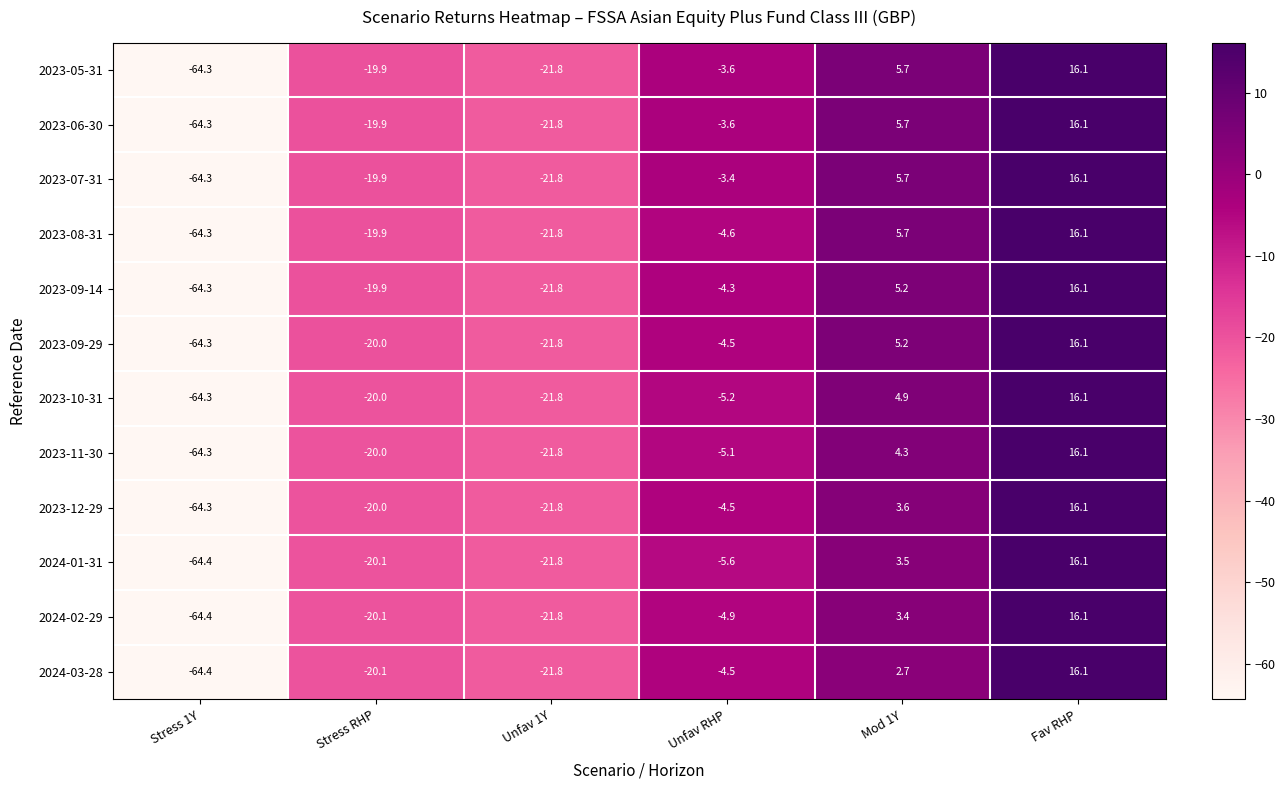

Which category has the highest value in the 2023-09-14 series?

Fav RHP